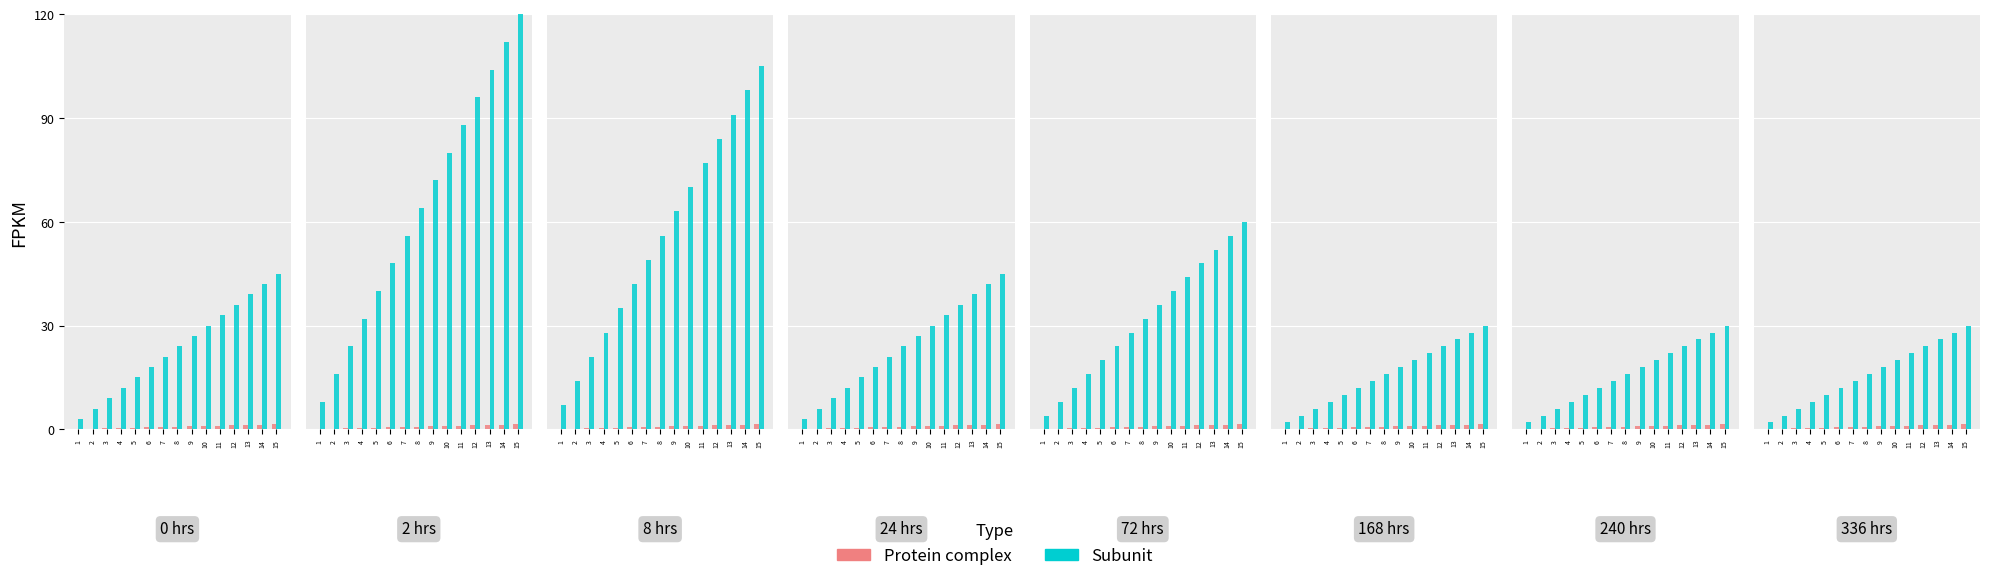

Is it true that Protein complex equals 1.7 at 11?

False